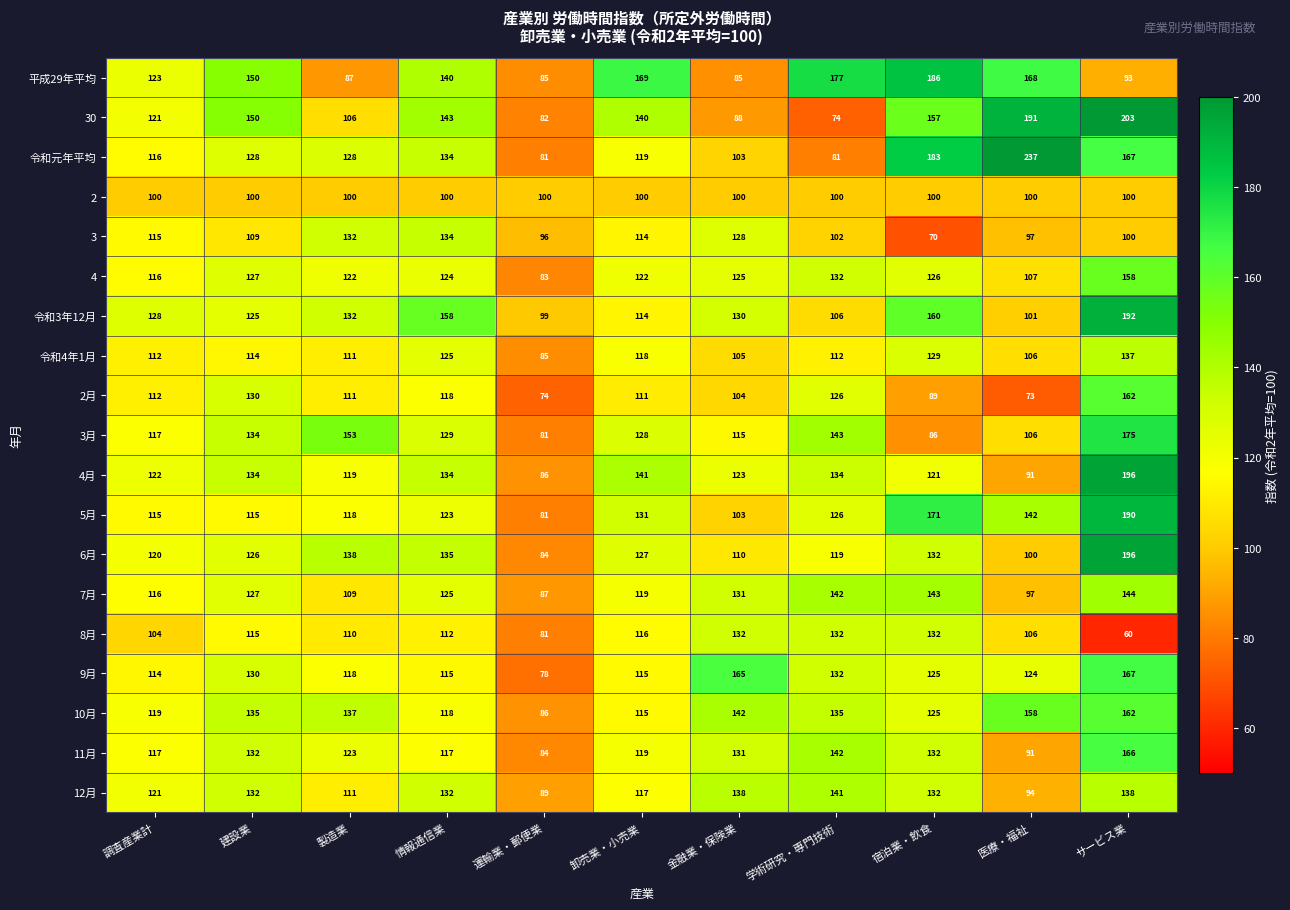

The value of 令和元年平均 at 建設業 is 222. True or false?

False